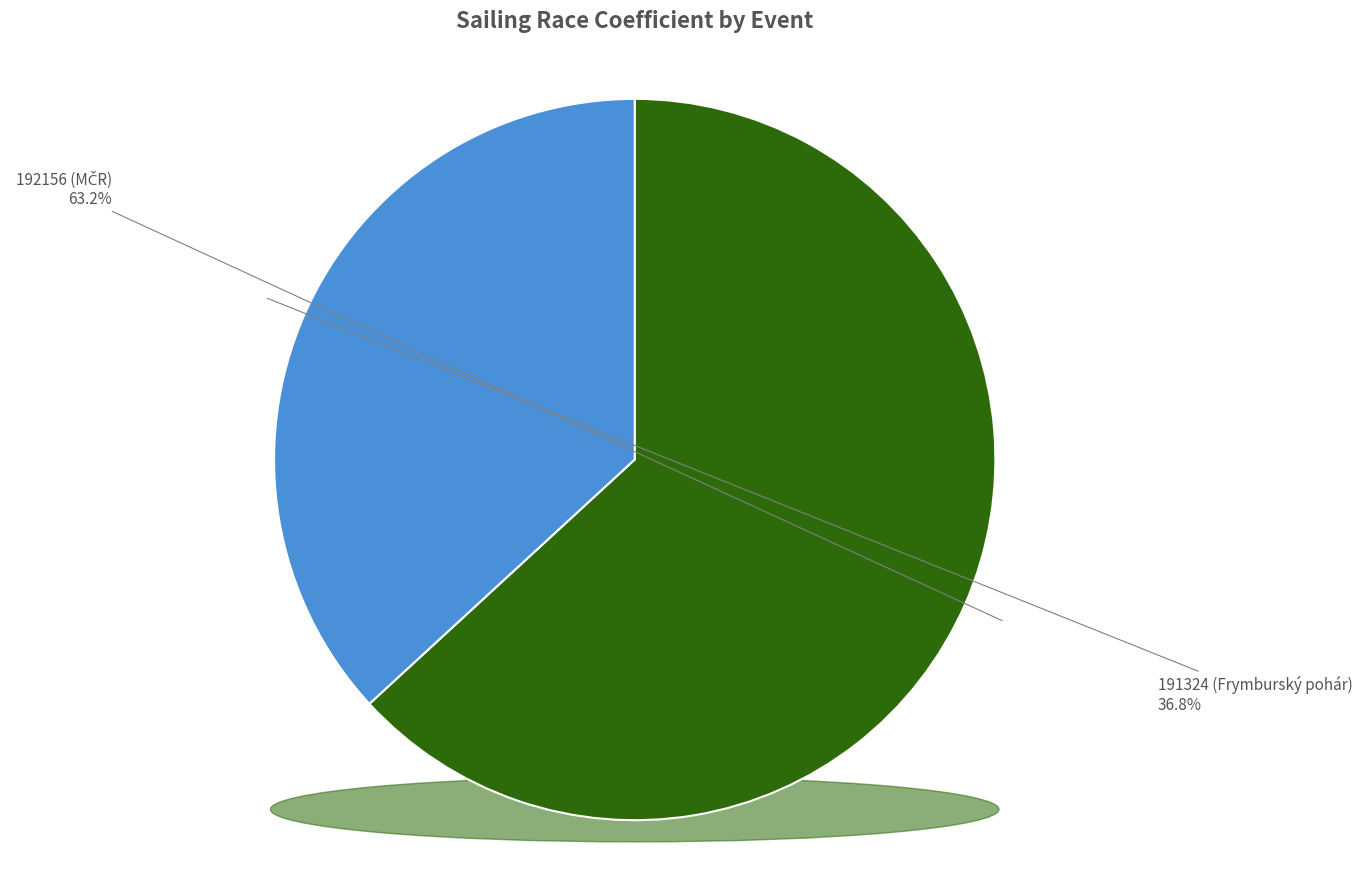

Count the number of slices in the pie.

2